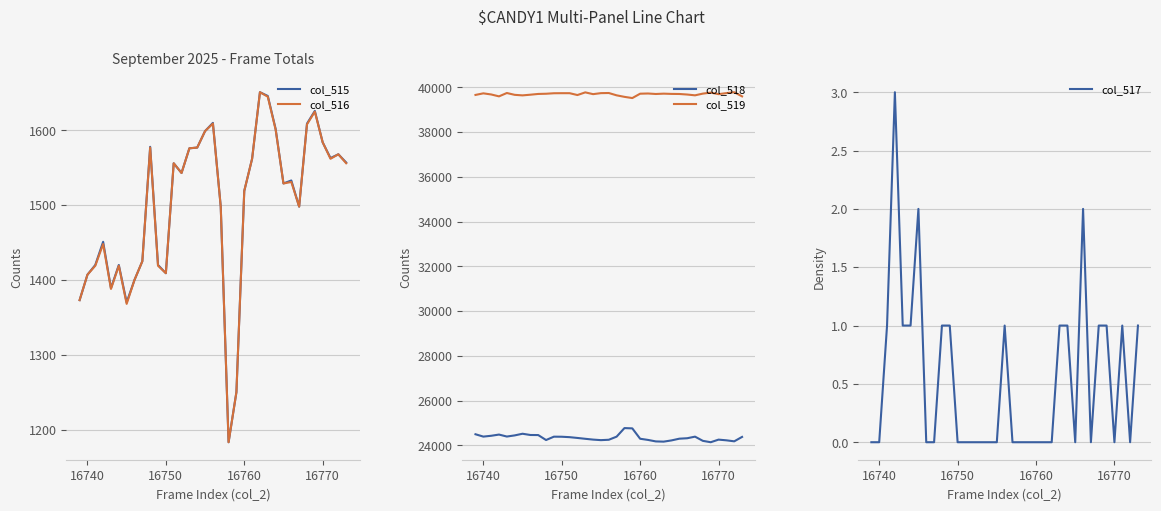

Is it true that col_516 equals 1519 at 16760?

True